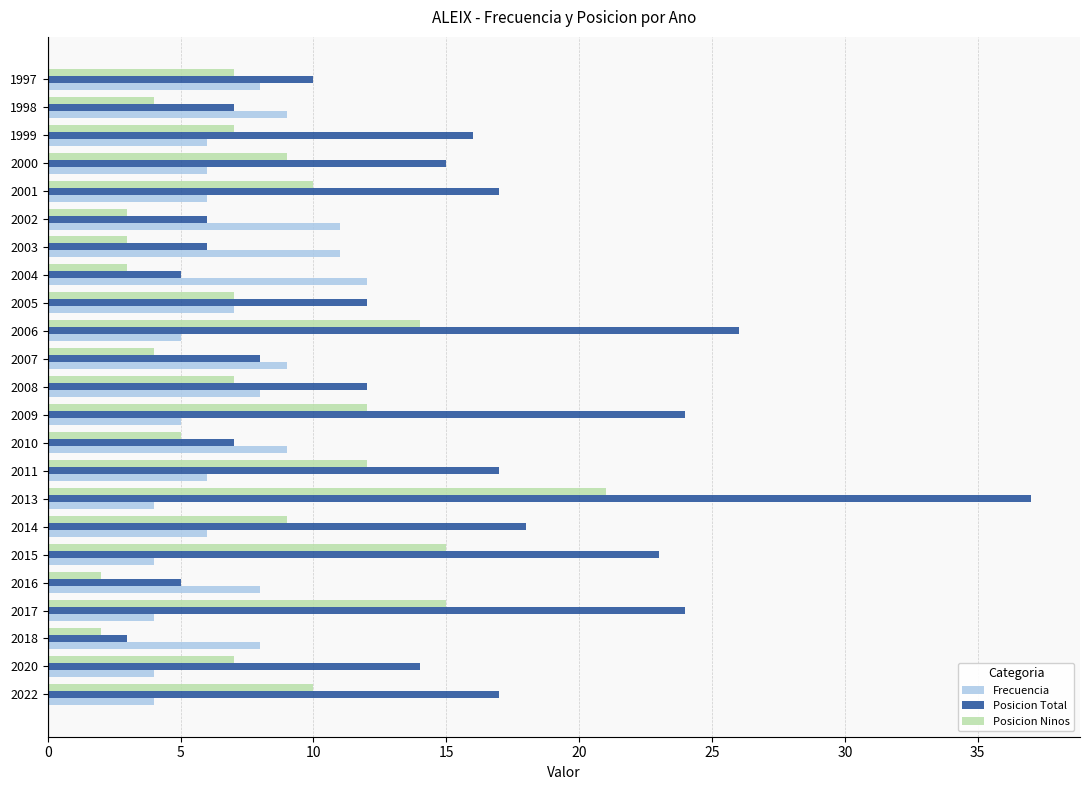

What are all the series names shown in the legend?

Frecuencia, Posicion Total, Posicion Ninos